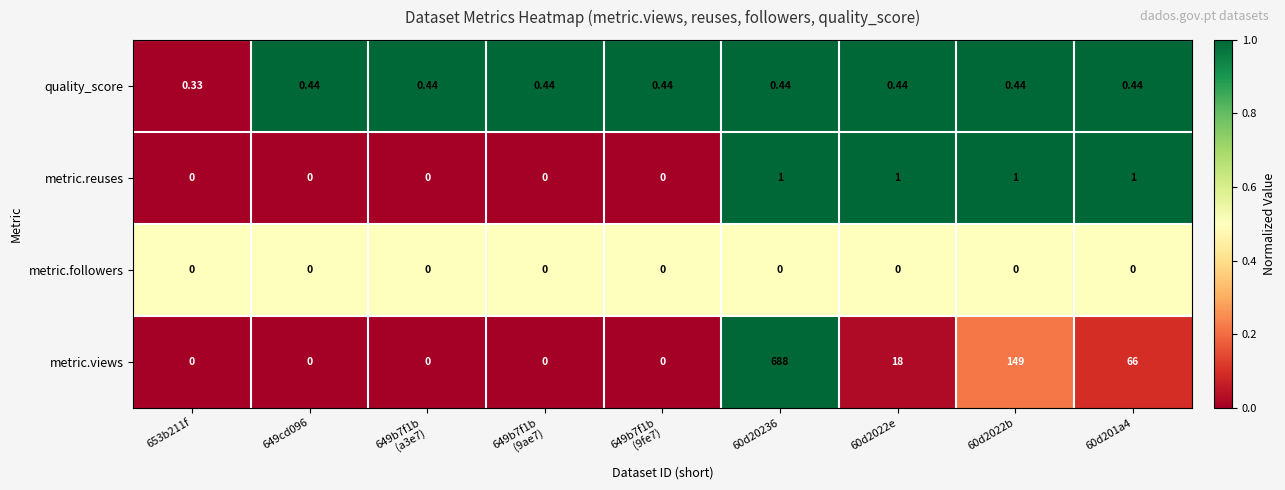

Which series has the largest total across all categories?

metric.views